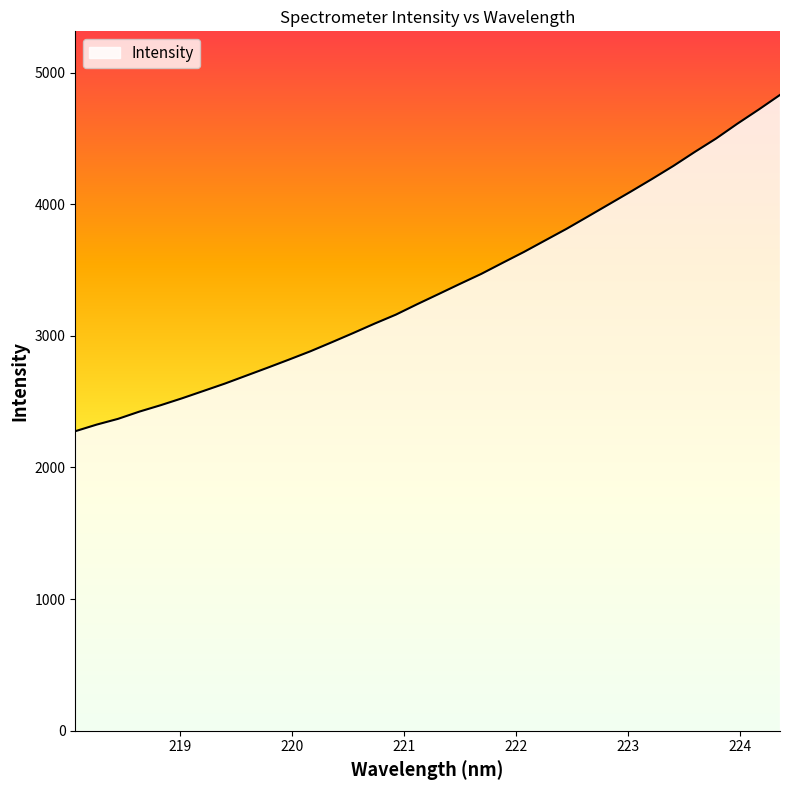

Count the number of values greater than 3317.

17